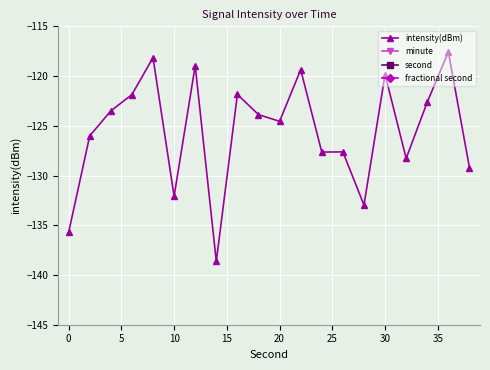

What is the greatest value displayed?

38.0